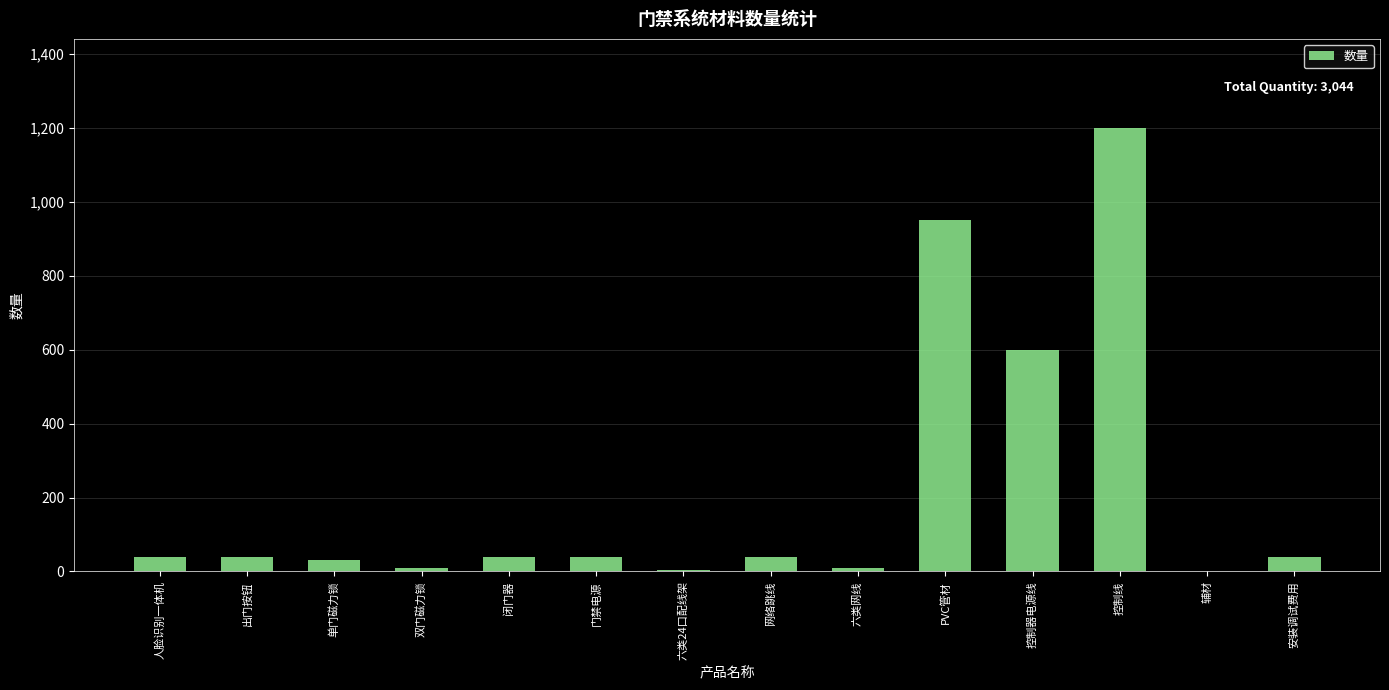

What is the sum of the values at 人脸识别一体机 and 六类24口配线架?

43